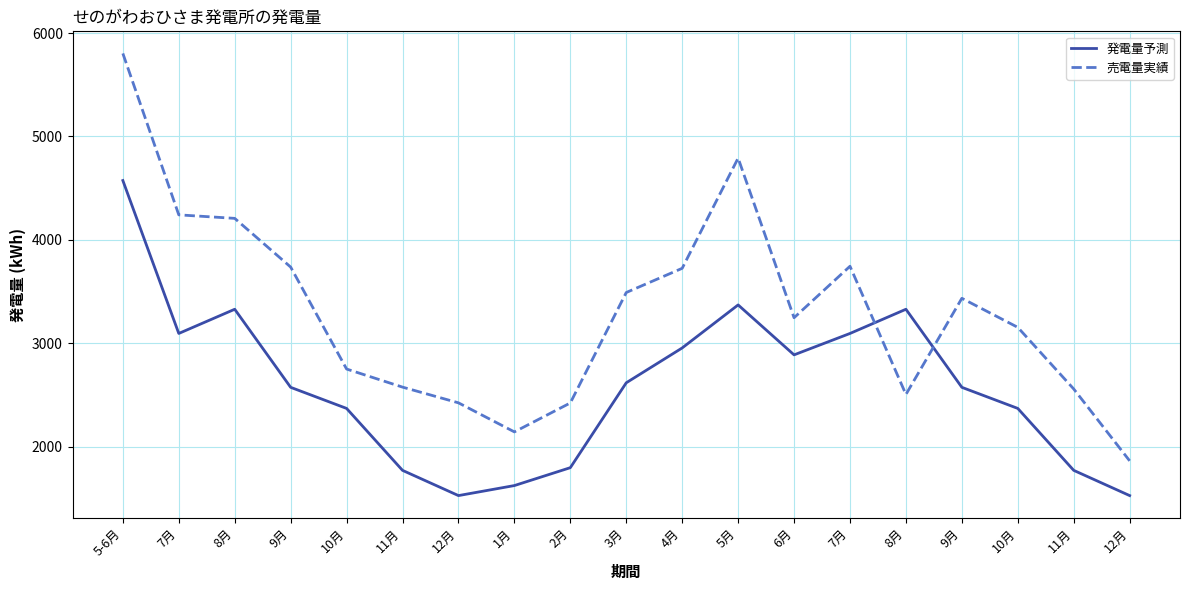

At which label does 発電量予測 first exceed 2574?

5-6月